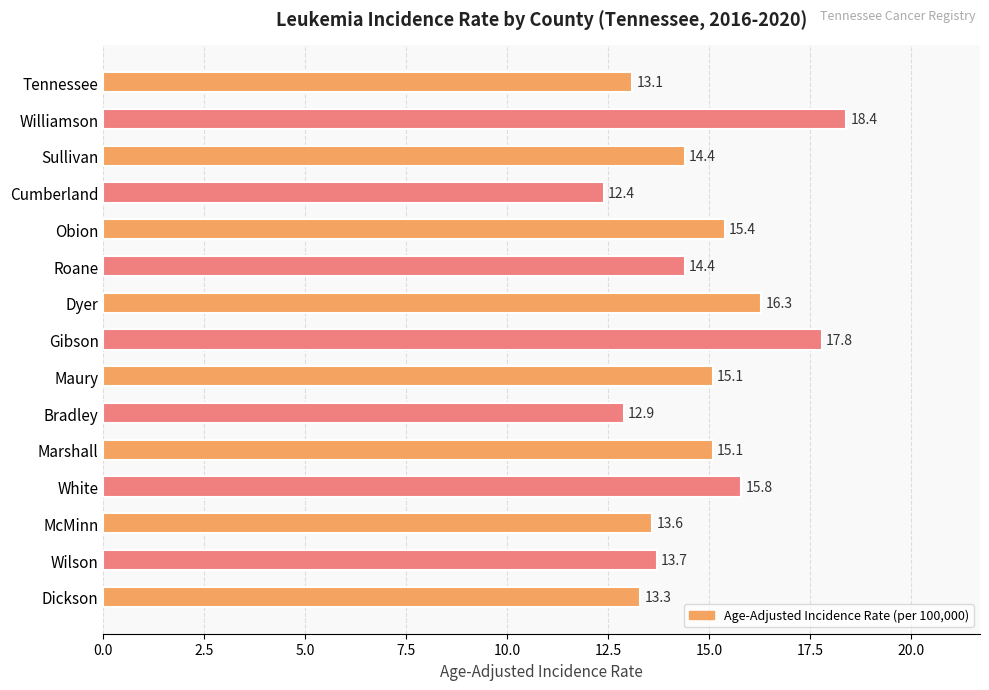

Reading top to bottom, extract all data points from this chart.

Tennessee=13.1	Williamson=18.4	Sullivan=14.4	Cumberland=12.4	Obion=15.4	Roane=14.4	Dyer=16.3	Gibson=17.8	Maury=15.1	Bradley=12.9	Marshall=15.1	White=15.8	McMinn=13.6	Wilson=13.7	Dickson=13.3